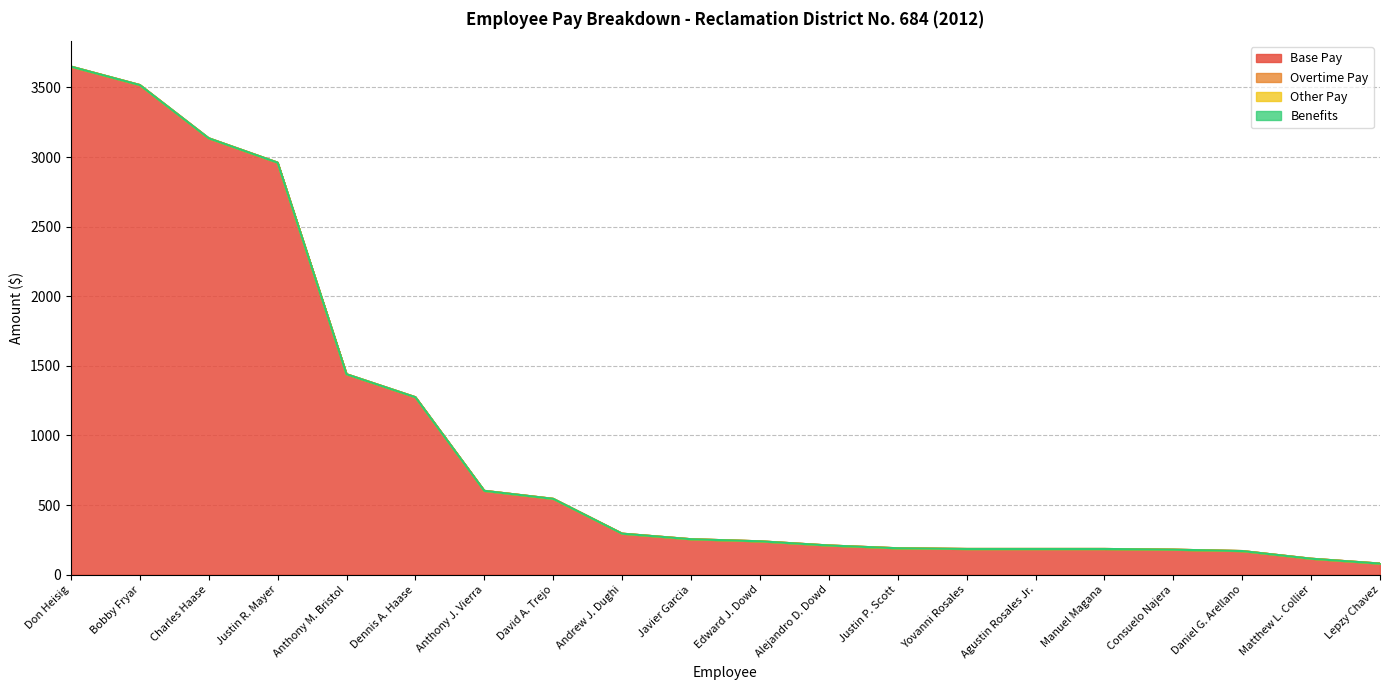

Which series changed the most between Justin R. Mayer and Matthew L. Collier?

Base Pay